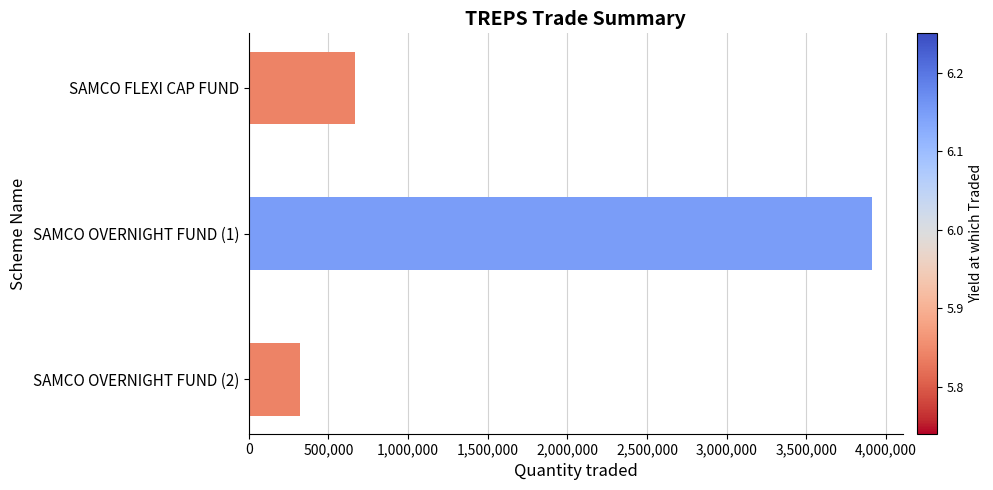

Reading top to bottom, extract all data points from this chart.

665000	3910000	320000